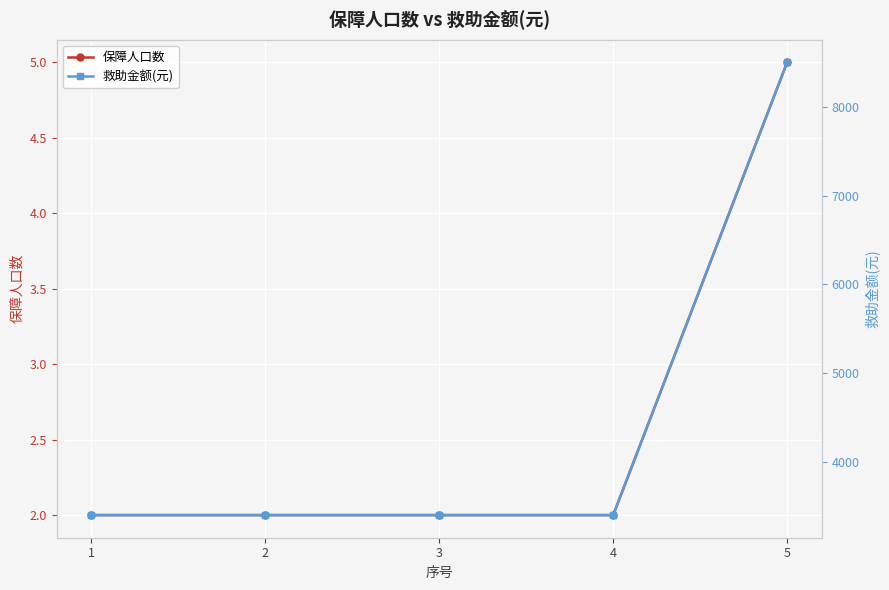

True or false: 救助金额(元) has a value of 3400 at 4.

True